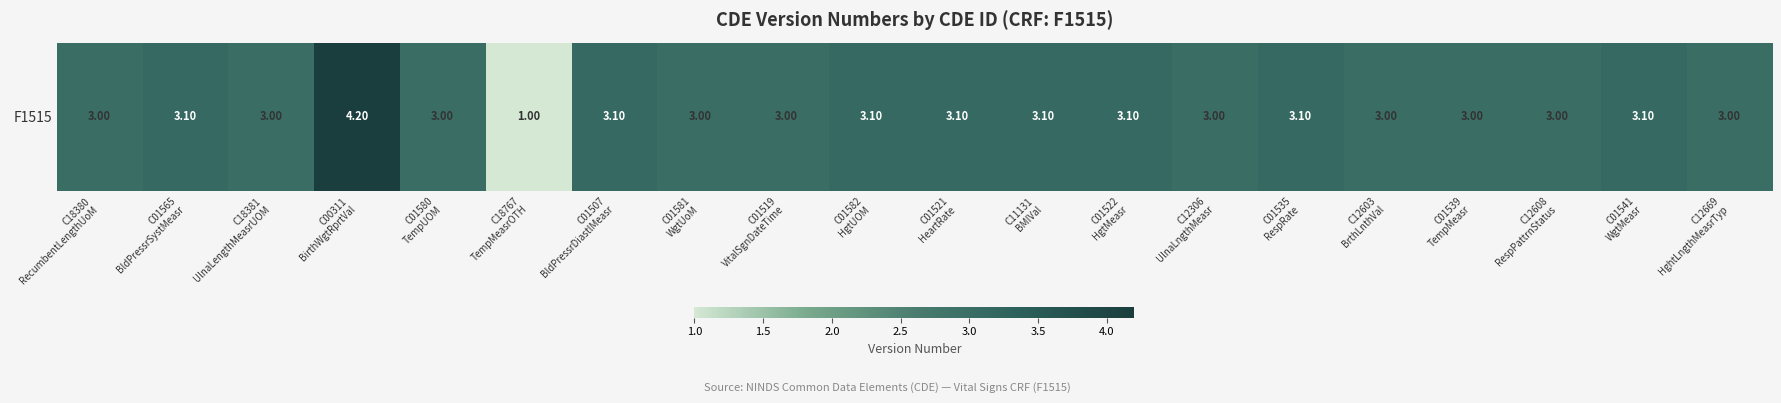

List the labels in order of value, largest first.

C00311
BirthWgtRprtVal, C01565
BldPressrSystMeasr, C01507
BldPressrDiastlMeasr, C01582
HgtUOM, C01521
HeartRate, C11131
BMIVal, C01522
HgtMeasr, C01535
RespRate, C01541
WgtMeasr, C18380
RecumbentLengthUoM, C18381
UlnaLengthMeasrUOM, C01580
TempUOM, C01581
WgtUoM, C01519
VitalSgnDateTime, C12306
UlnaLngthMeasr, C12603
BrthLnthVal, C01539
TempMeasr, C12608
RespPattrnStatus, C12669
HghtLngthMeasrTyp, C18767
TempMeasrOTH